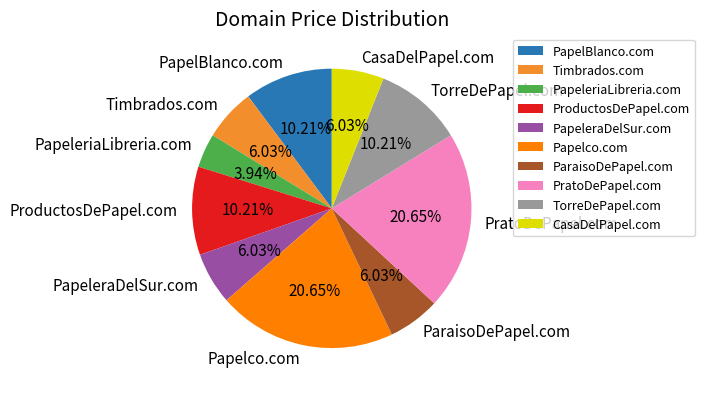

What percentage do PapeleraDelSur.com and TorreDePapel.com together represent?

16.2%